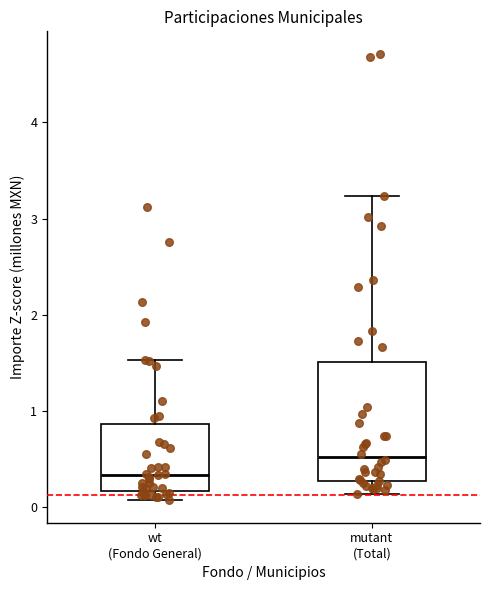

Which box has the highest median line?

mutant (Total)